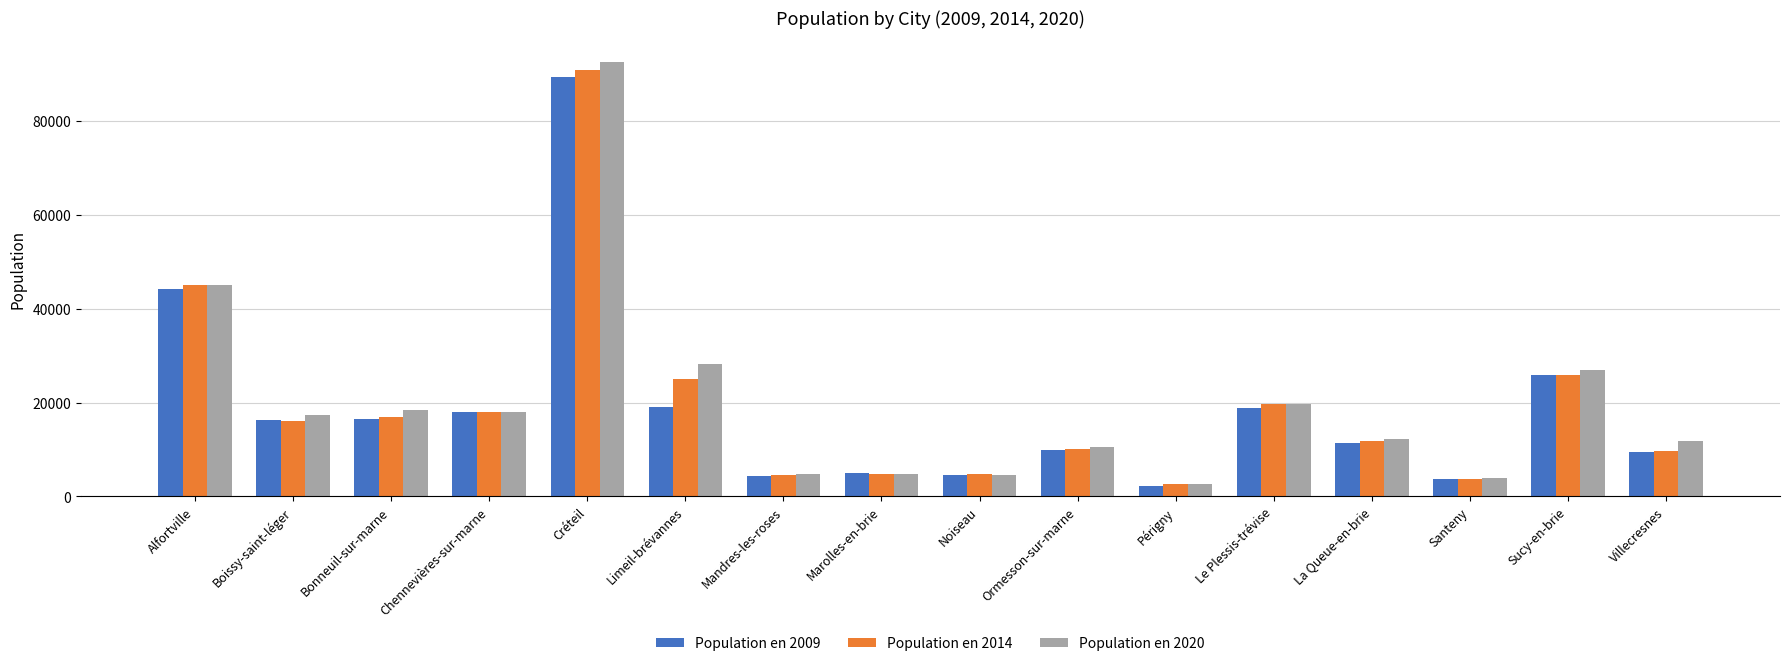

True or false: Population en 2009 has a value of 16594 at Bonneuil-sur-marne.

True